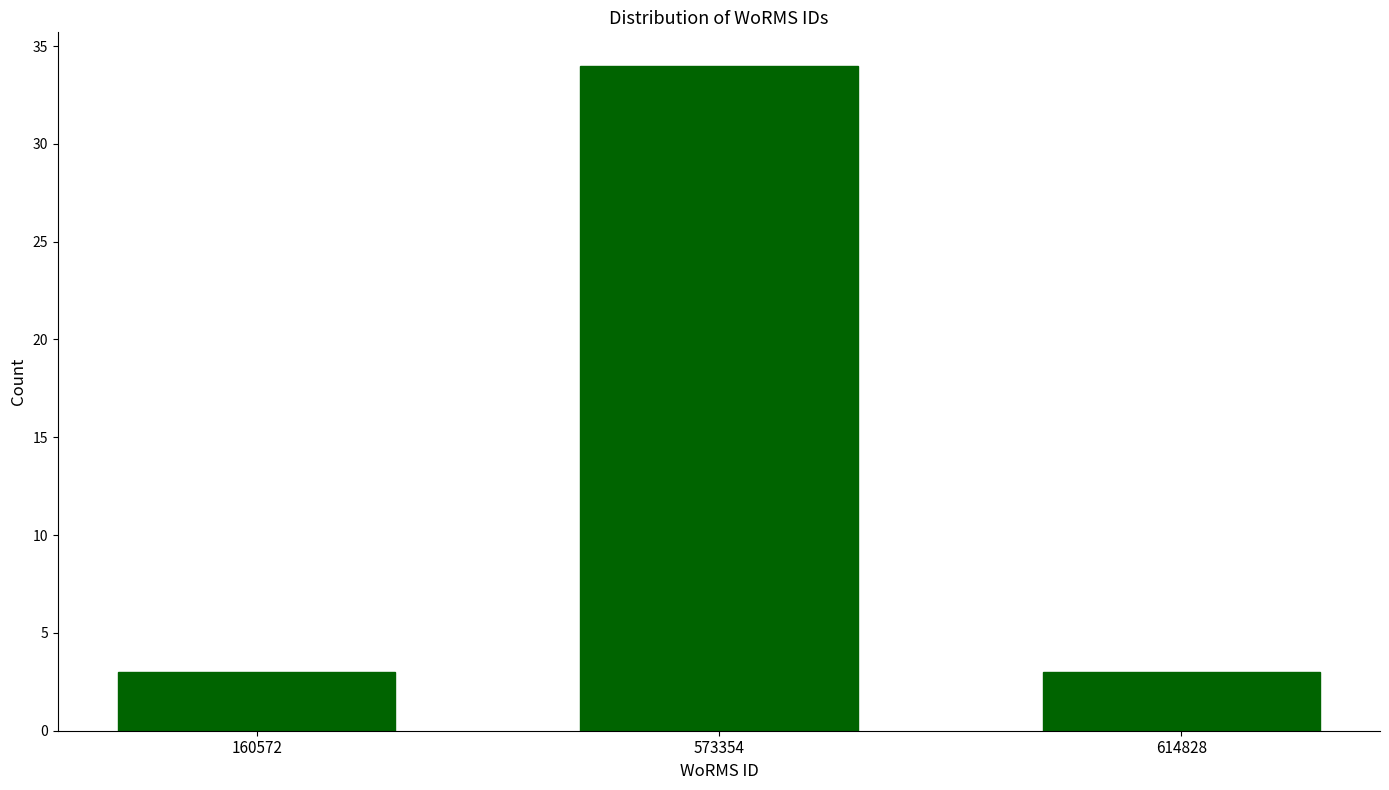

Reading left to right, list all the values displayed in this chart.

160572=3	573354=34	614828=3